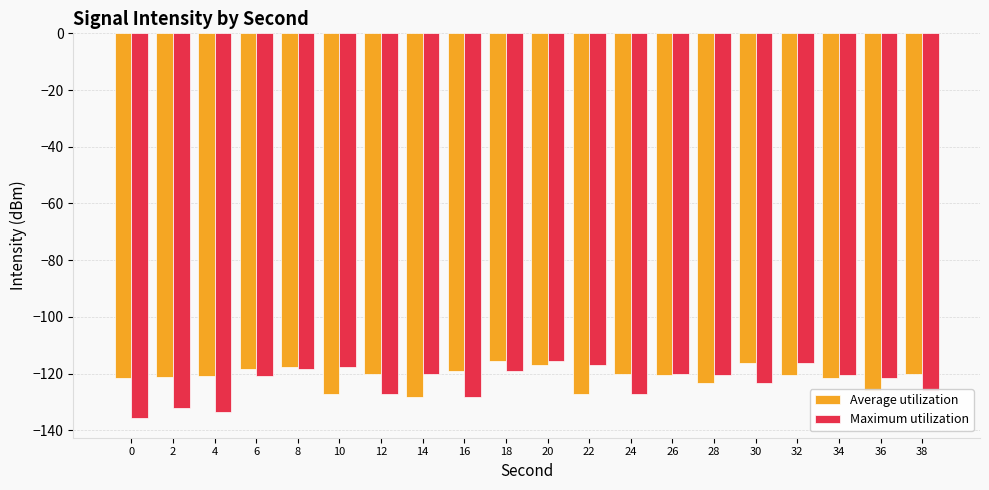

What is the difference between the highest and lowest values at 16?

9.1